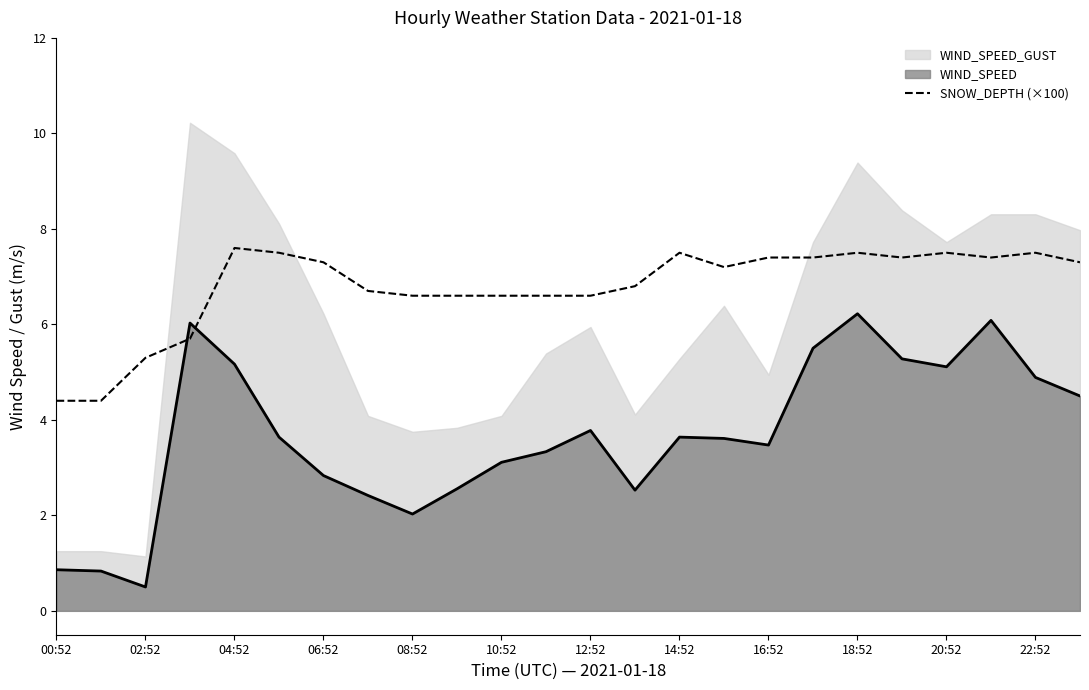

How many points are lower than both their immediate neighbors (excluding endpoints)?

3